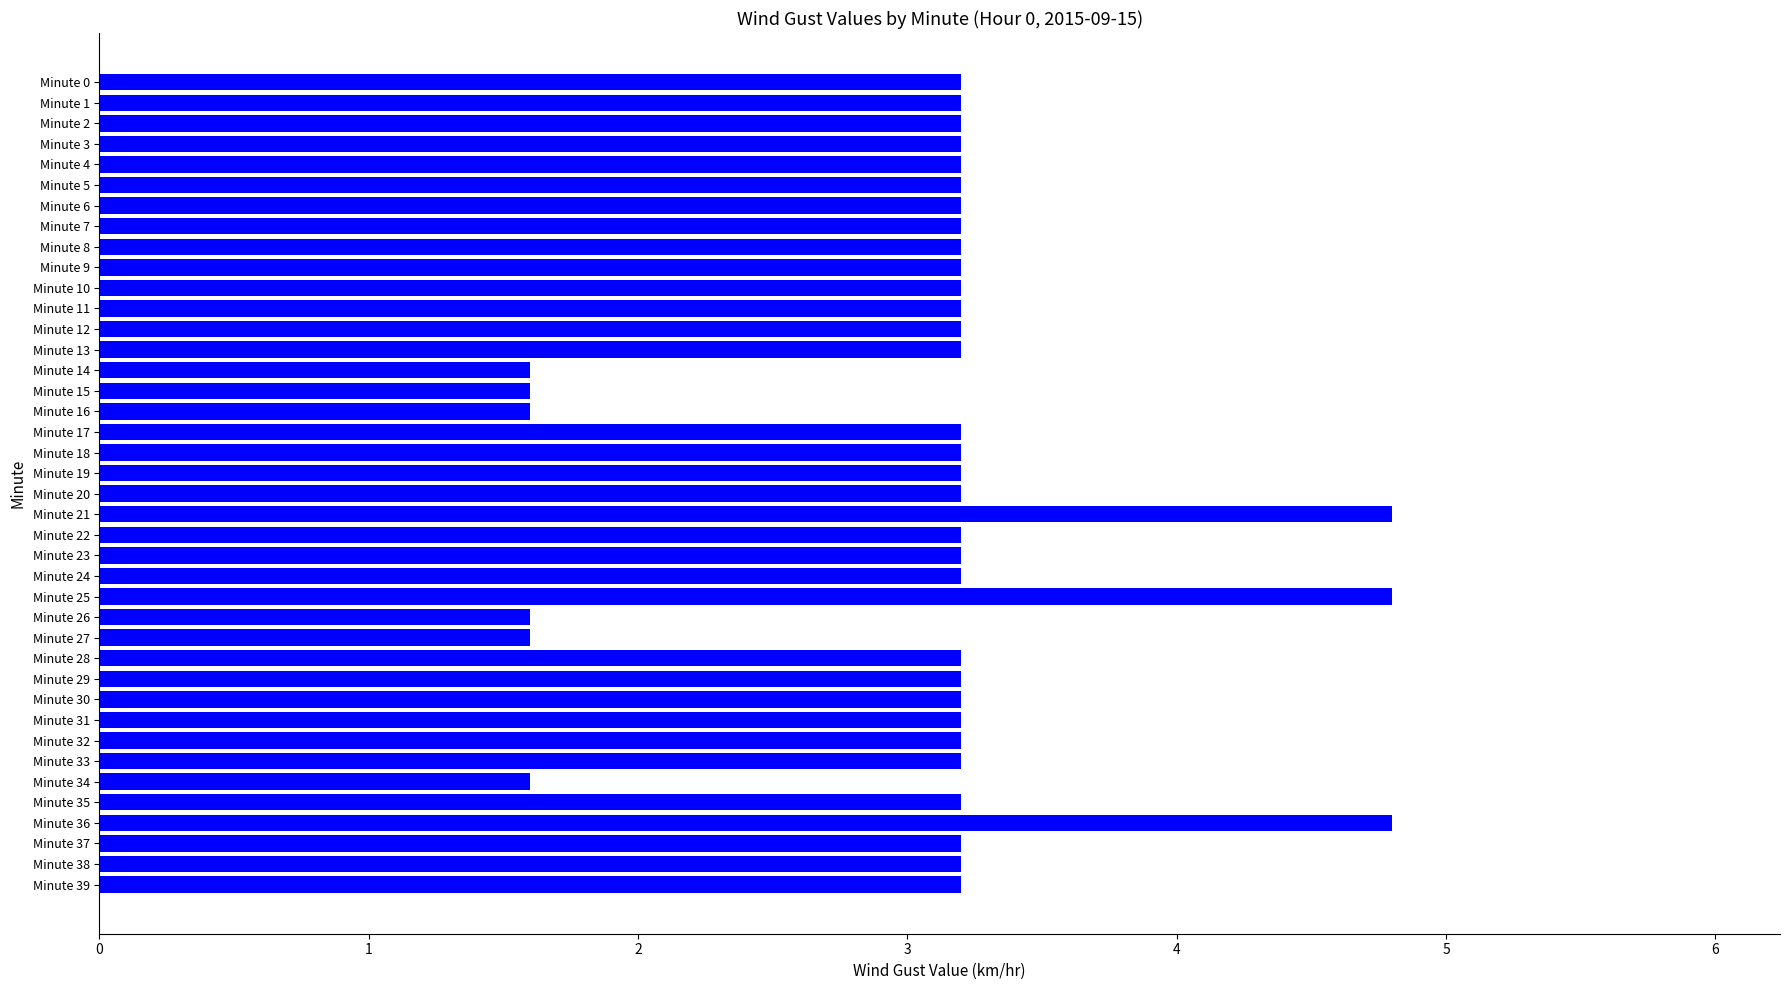

Approximately how many times larger is the value at Minute 27 compared to Minute 13?

0.5